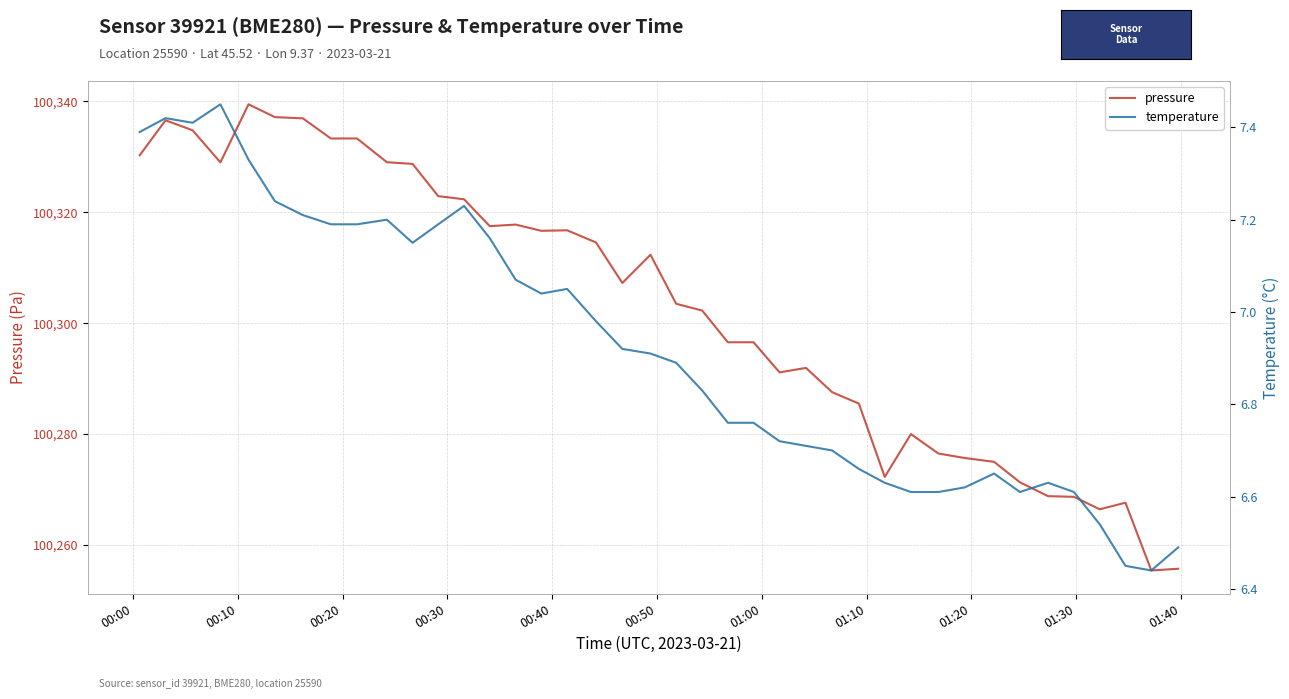

What is the minimum value for pressure?

100255.4